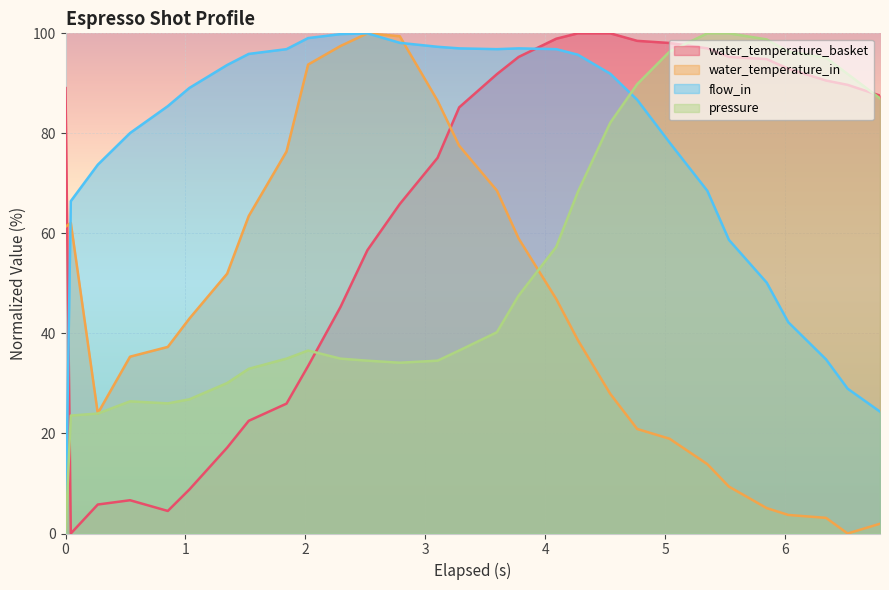

What is the difference between the maximum and minimum values in the pressure series?

100.0